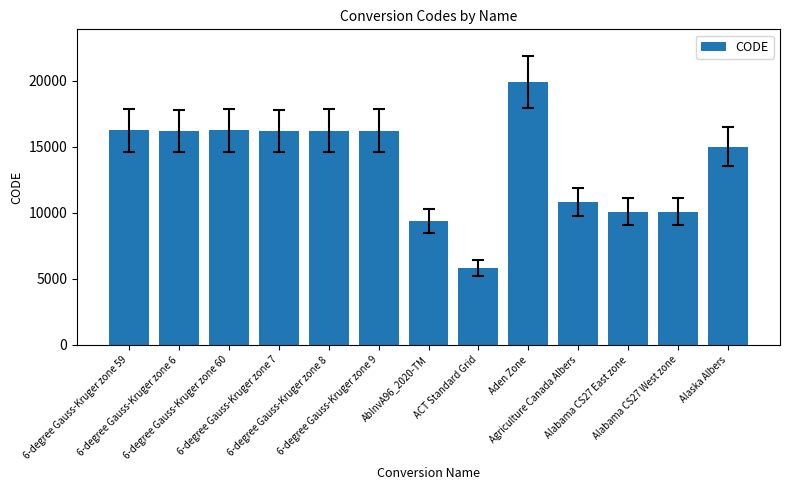

What is the change in value from 6-degree Gauss-Kruger zone 6 to ACT Standard Grid?

-10382